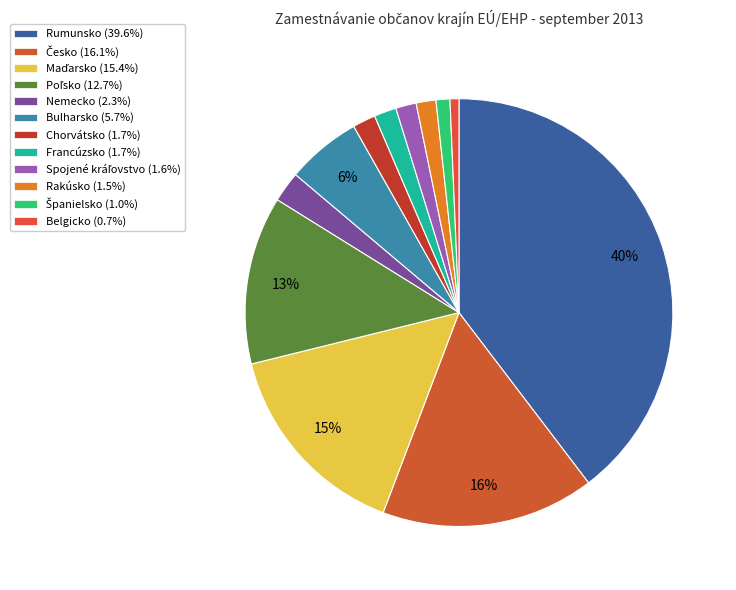

How many segments does this pie chart have?

12